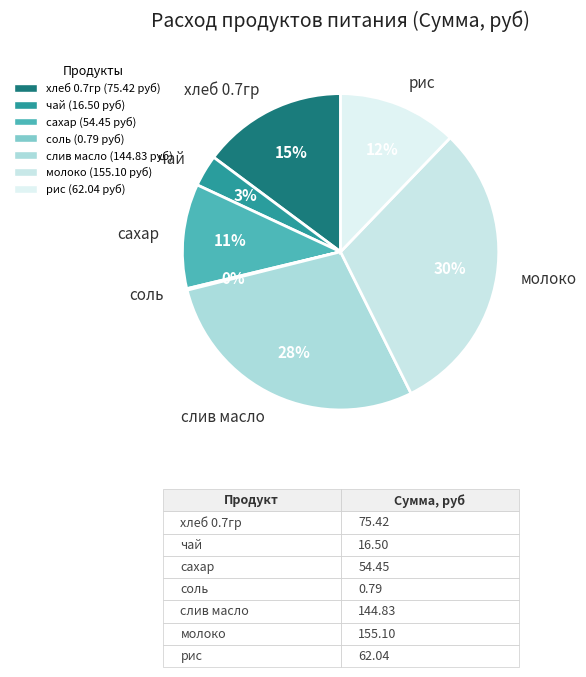

To the nearest percent, what percentage of the pie is сахар?

11%